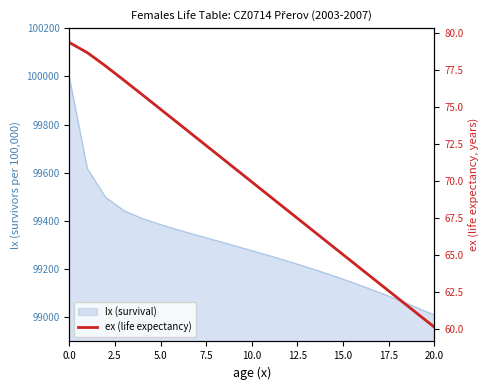

What is the smallest value displayed?

60.1